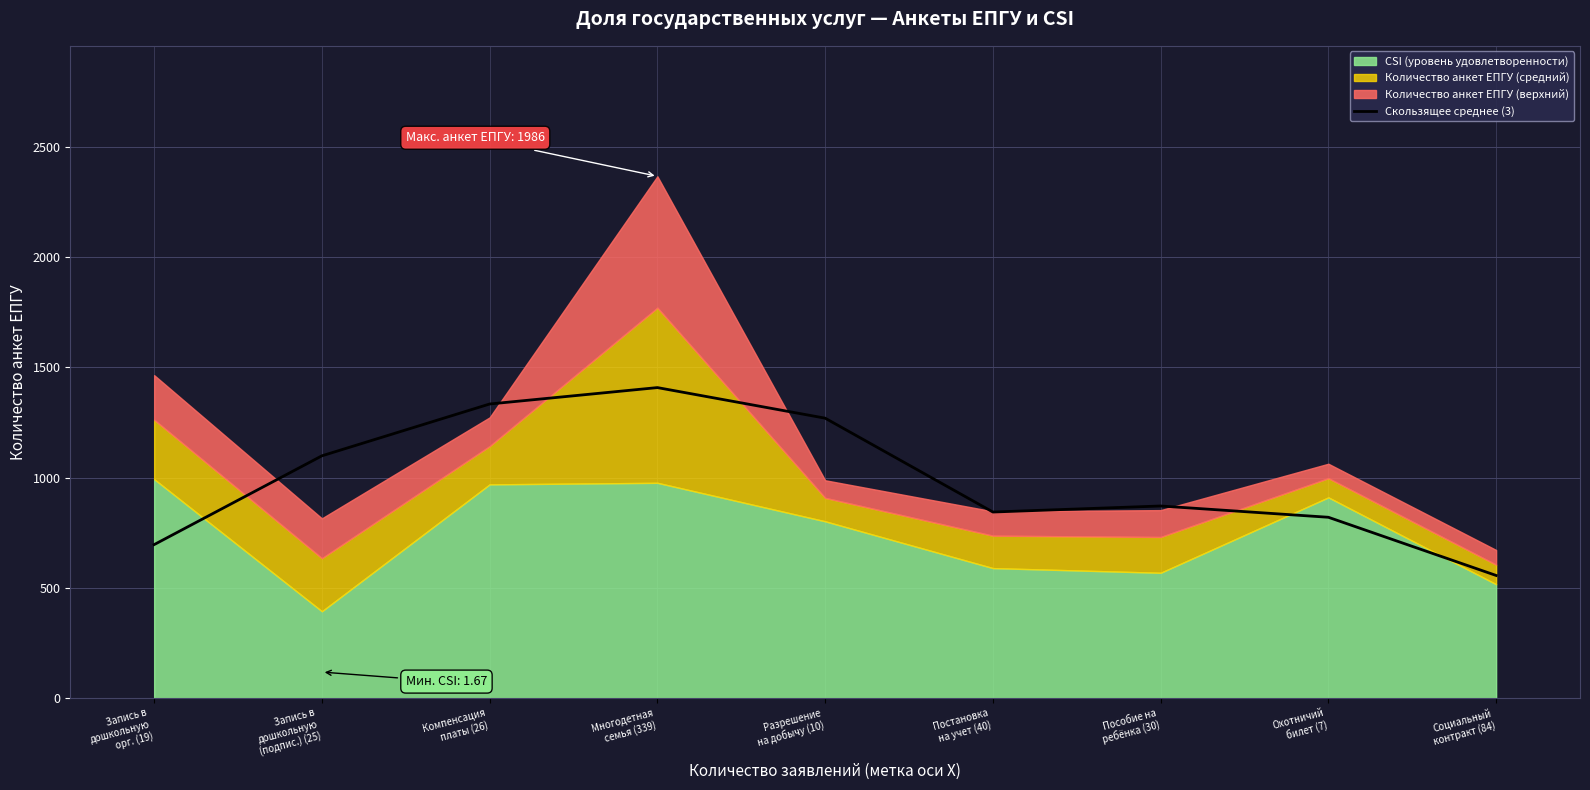

Where is the first local minimum?

Постановка
на учет (40)